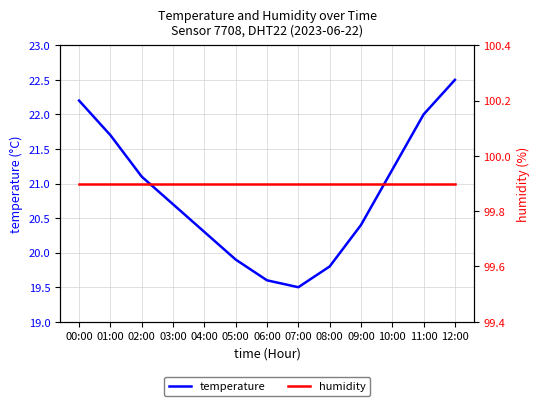

What is the sum of all humidity values?

1298.7